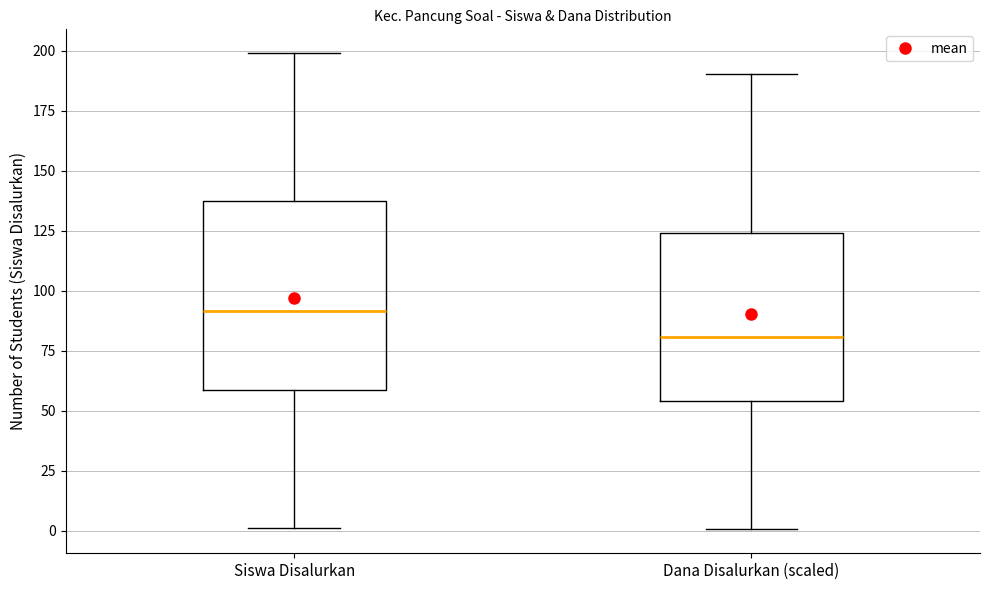

Which box's median line is the highest?

Siswa Disalurkan